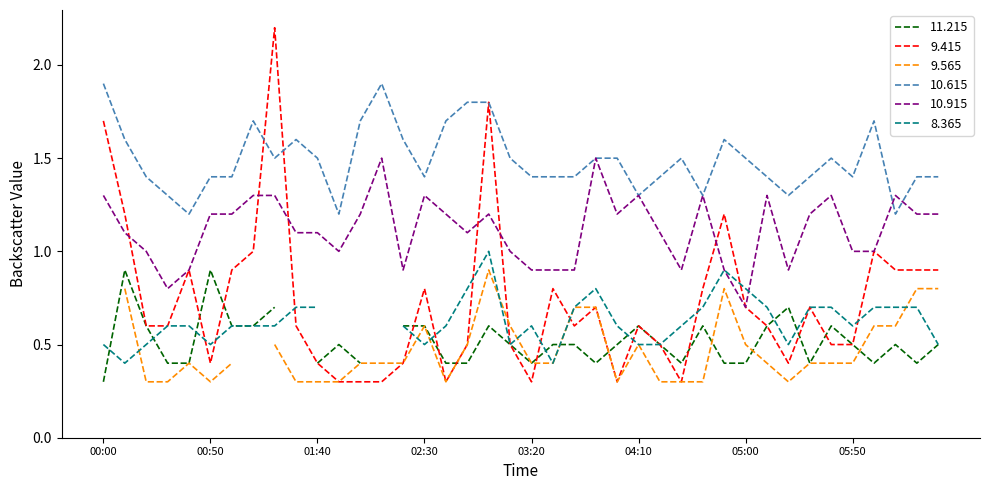

How many intersections are there between   9.415 and  10.915?

6